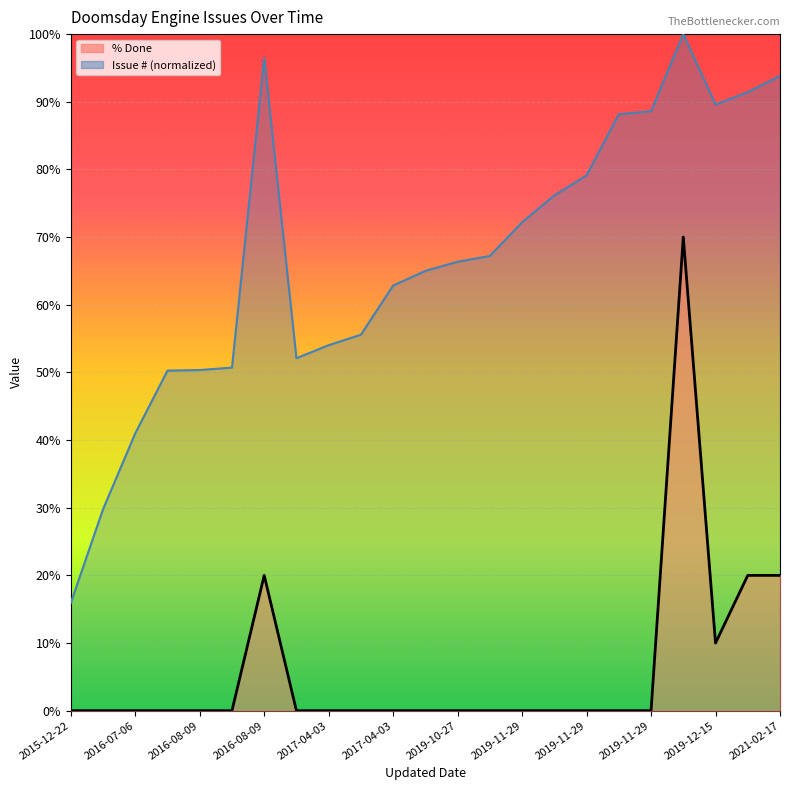

At 2019-11-29, list the series in order from smallest to largest.

% Done line, Issue # line (normalized)